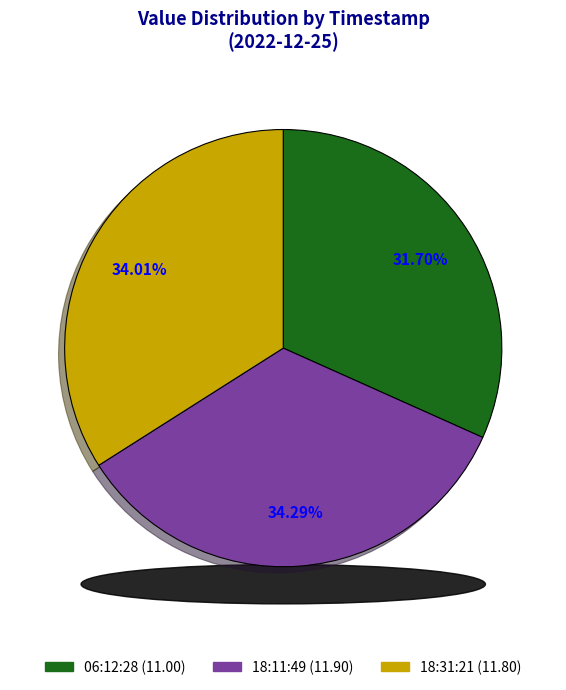

To the nearest percent, what portion does 2022-12-25T18:11:49.141Z represent?

34%